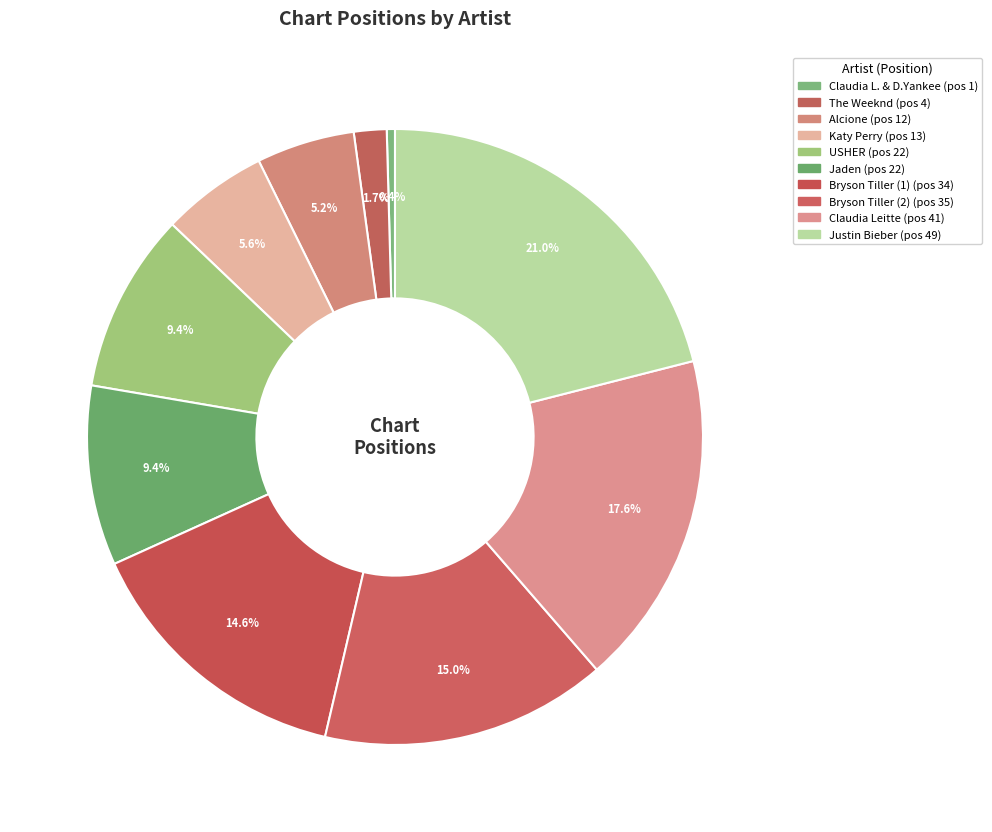

How many segments does this pie chart have?

10